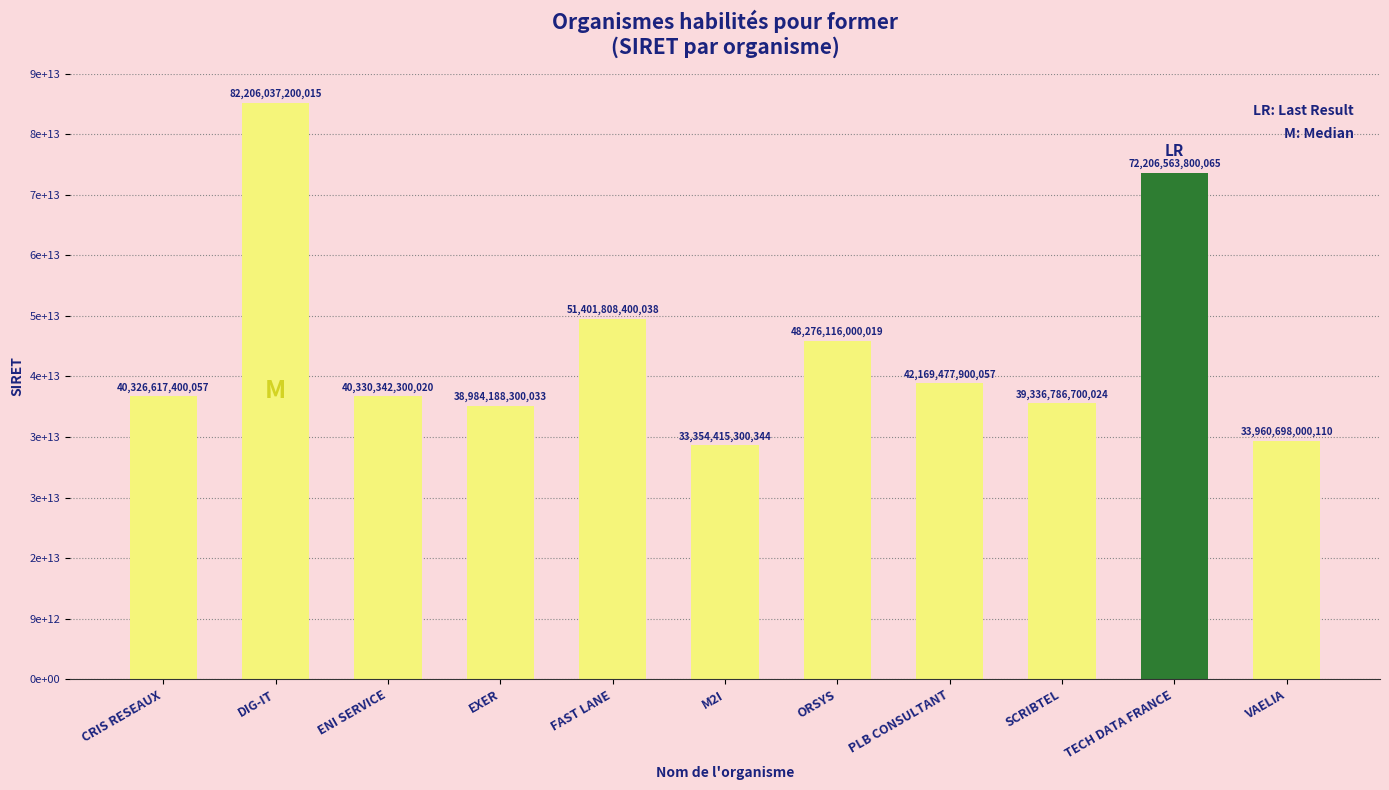

Rank the categories by value from highest to lowest.

DIG-IT, TECH DATA FRANCE, FAST LANE, ORSYS, PLB CONSULTANT, ENI SERVICE, CRIS RESEAUX, SCRIBTEL, EXER, VAELIA, M2I